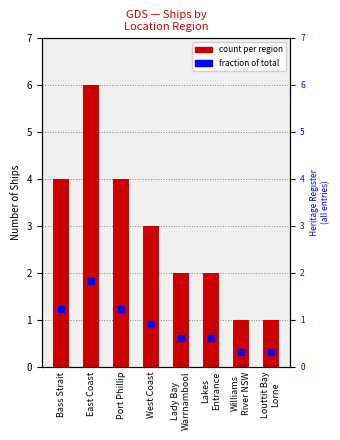

What is the greatest value displayed?

6